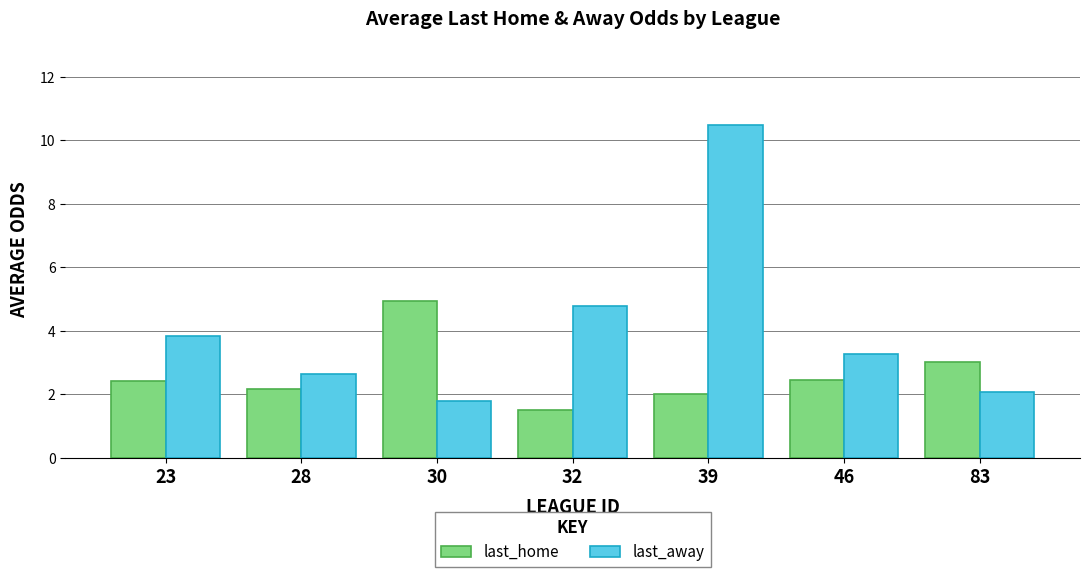

What is the average value of the last_away series?

4.1